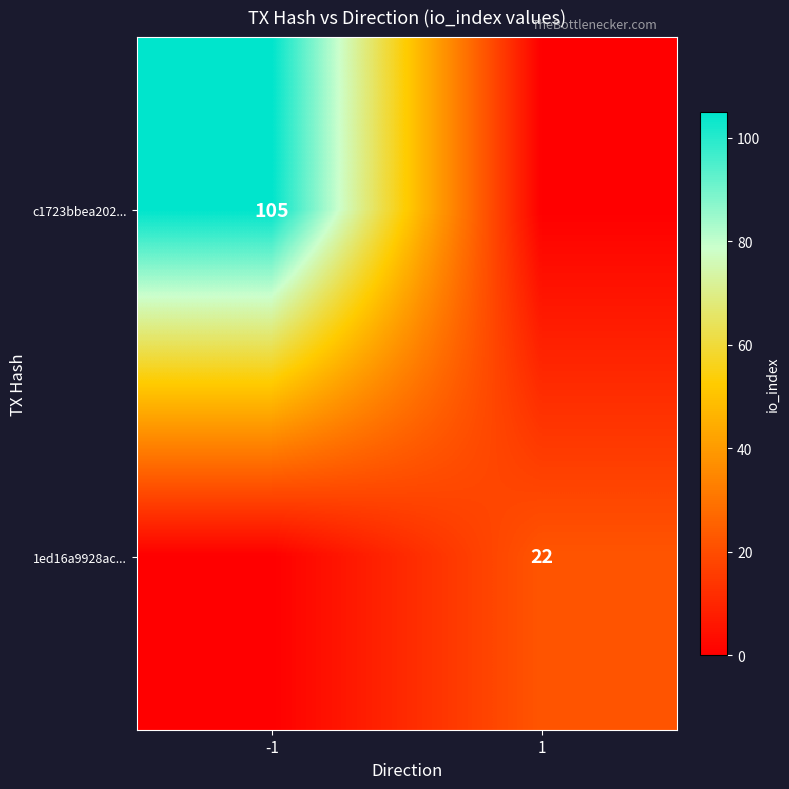

The value of 1ed16a9928ac... at 1 is 22. True or false?

True